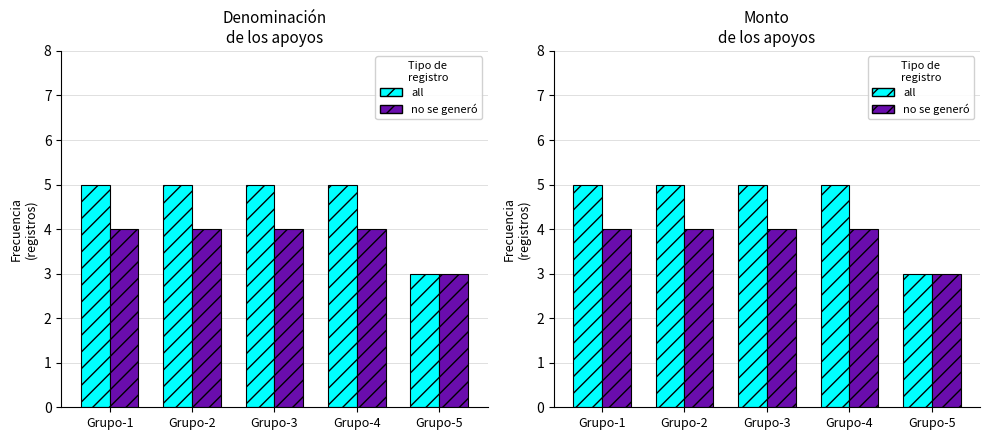

What is the highest value of the all series?

5